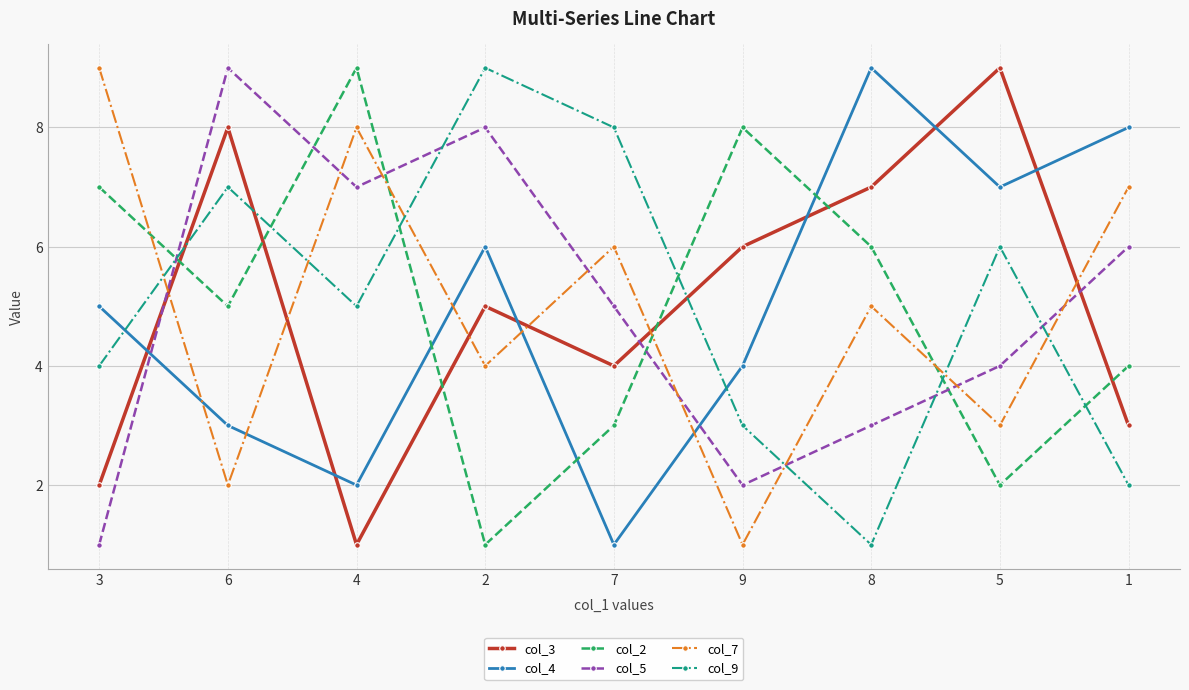

After their last crossing, which series has the higher values: col_7 or col_2?

col_7